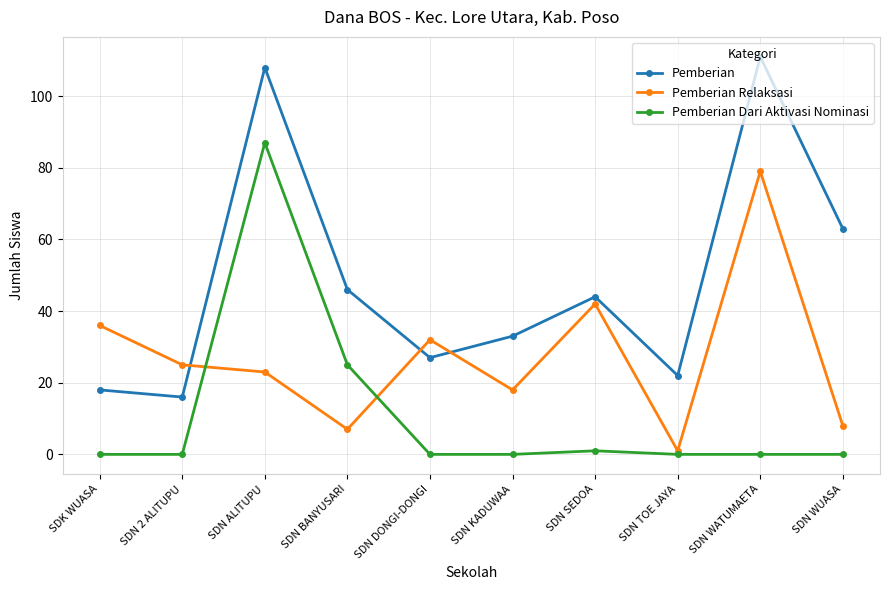

Does the chart have visible grid lines?

Yes